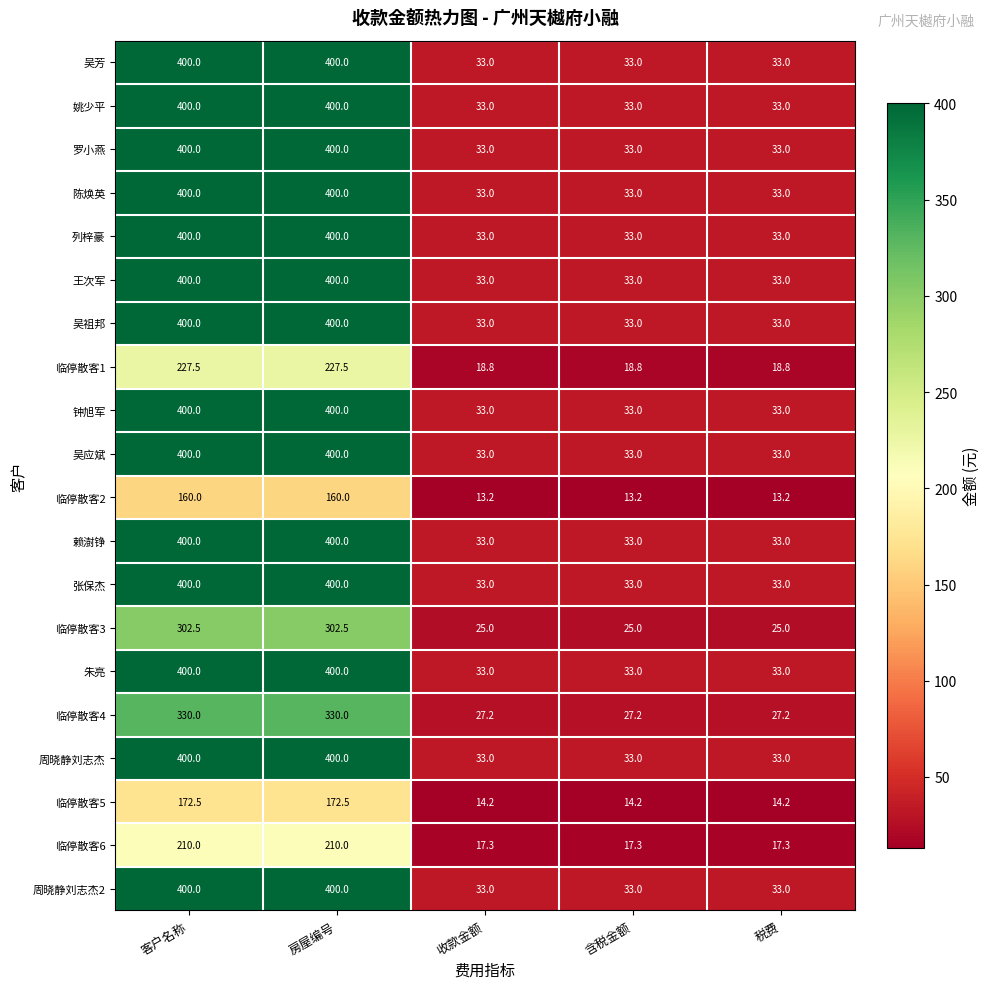

What is the difference between the maximum and second lowest values in the 吴祖邦 series?

367.0